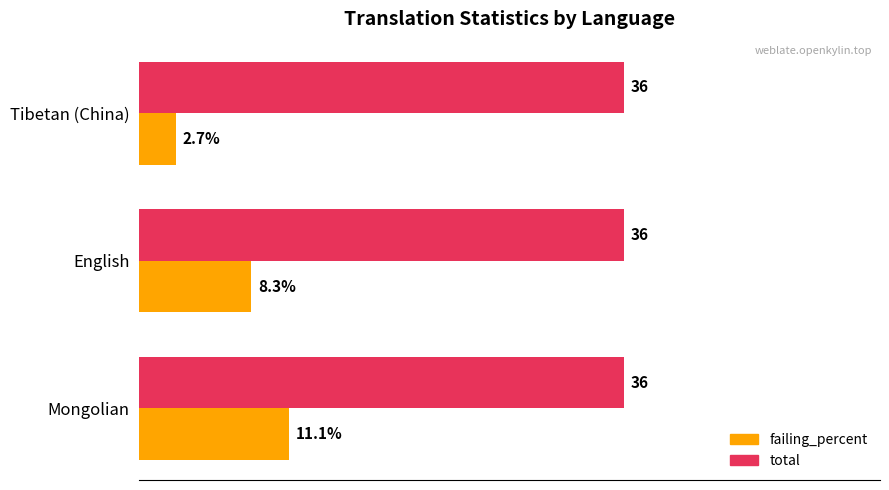

Which series has the widest spread of values?

failing_percent